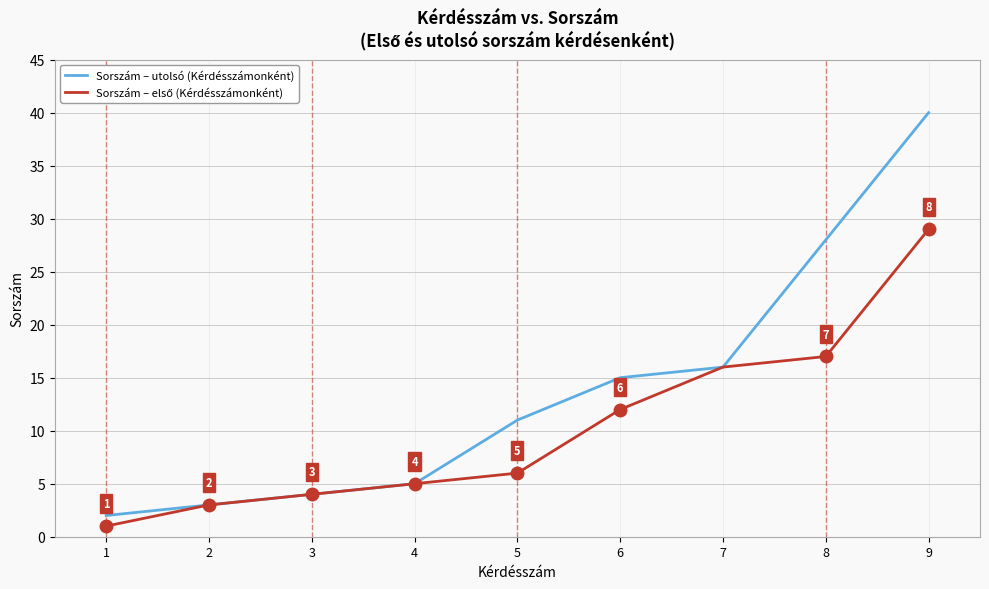

Is it true that Sorszám – utolsó (Kérdésszámonként) equals 15 at 8?

False